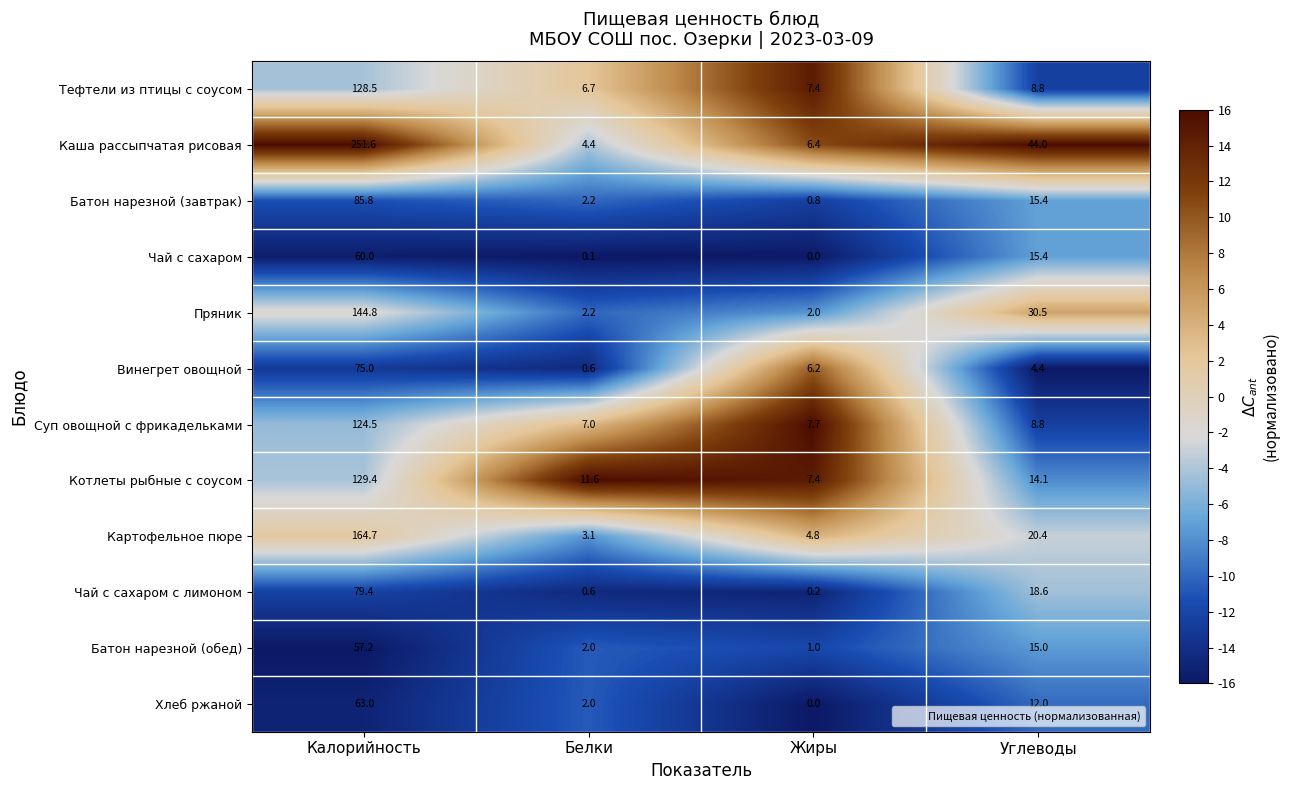

What is the difference between the highest and lowest values at Калорийность?

194.4